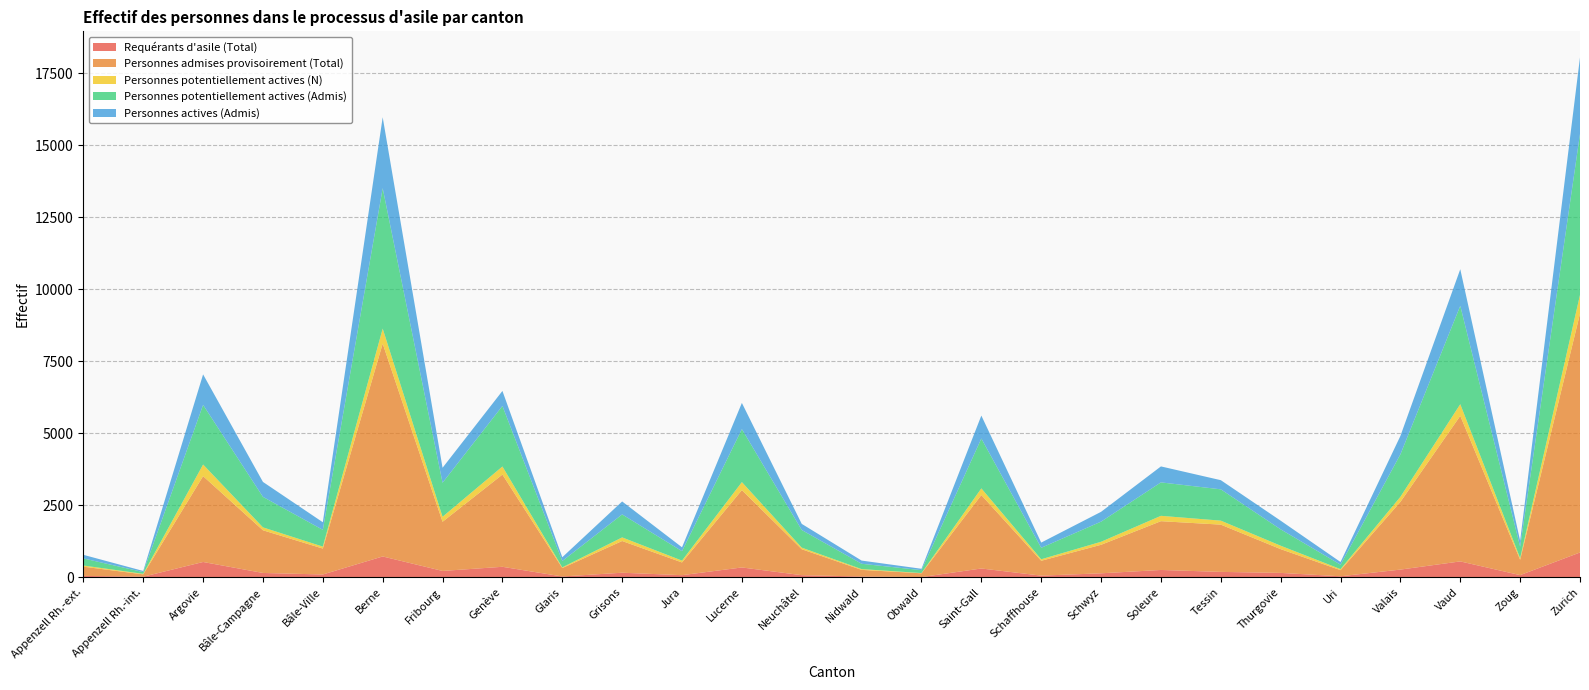

Reading left to right, what are all the values shown in this chart?

Requérants d'asile (Total): Appenzell Rh.-ext.=51	Appenzell Rh.-int.=23	Argovie=534	Bâle-Campagne=153	Bâle-Ville=100	Berne=726	Fribourg=223	Genève=367	Glaris=31	Grisons=161	Jura=76	Lucerne=344	Neuchâtel=76	Nidwald=30	Obwald=10	Saint-Gall=308	Schaffhouse=60	Schwyz=141	Soleure=257	Tessin=190	Thurgovie=155	Uri=38	Valais=270	Vaud=554	Zoug=78	Zurich=864
Personnes admises provisoirement (Total): Appenzell Rh.-ext.=320	Appenzell Rh.-int.=81	Argovie=2981	Bâle-Campagne=1482	Bâle-Ville=900	Berne=7392	Fribourg=1707	Genève=3202	Glaris=292	Grisons=1101	Jura=442	Lucerne=2686	Neuchâtel=900	Nidwald=230	Obwald=131	Saint-Gall=2550	Schaffhouse=516	Schwyz=990	Soleure=1694	Tessin=1641	Thurgovie=825	Uri=212	Valais=2350	Vaud=5055	Zoug=532	Zurich=8295
Personnes potentiellement actives (N): Appenzell Rh.-ext.=41	Appenzell Rh.-int.=18	Argovie=404	Bâle-Campagne=101	Bâle-Ville=68	Berne=521	Fribourg=174	Genève=281	Glaris=24	Grisons=126	Jura=64	Lucerne=278	Neuchâtel=56	Nidwald=27	Obwald=8	Saint-Gall=232	Schaffhouse=52	Schwyz=105	Soleure=186	Tessin=139	Thurgovie=119	Uri=36	Valais=177	Vaud=405	Zoug=58	Zurich=650
Personnes potentiellement actives (Admis): Appenzell Rh.-ext.=246	Appenzell Rh.-int.=61	Argovie=2070	Bâle-Campagne=1059	Bâle-Ville=582	Berne=4876	Fribourg=1182	Genève=2102	Glaris=221	Grisons=798	Jura=327	Lucerne=1840	Neuchâtel=612	Nidwald=185	Obwald=101	Saint-Gall=1731	Schaffhouse=399	Schwyz=699	Soleure=1161	Tessin=1087	Thurgovie=568	Uri=154	Valais=1475	Vaud=3415	Zoug=397	Zurich=5590
Personnes actives (Admis): Appenzell Rh.-ext.=125	Appenzell Rh.-int.=39	Argovie=1060	Bâle-Campagne=519	Bâle-Ville=264	Berne=2464	Fribourg=520	Genève=522	Glaris=131	Grisons=450	Jura=135	Lucerne=910	Neuchâtel=213	Nidwald=111	Obwald=48	Saint-Gall=797	Schaffhouse=181	Schwyz=341	Soleure=555	Tessin=318	Thurgovie=301	Uri=93	Valais=639	Vaud=1272	Zoug=205	Zurich=2660